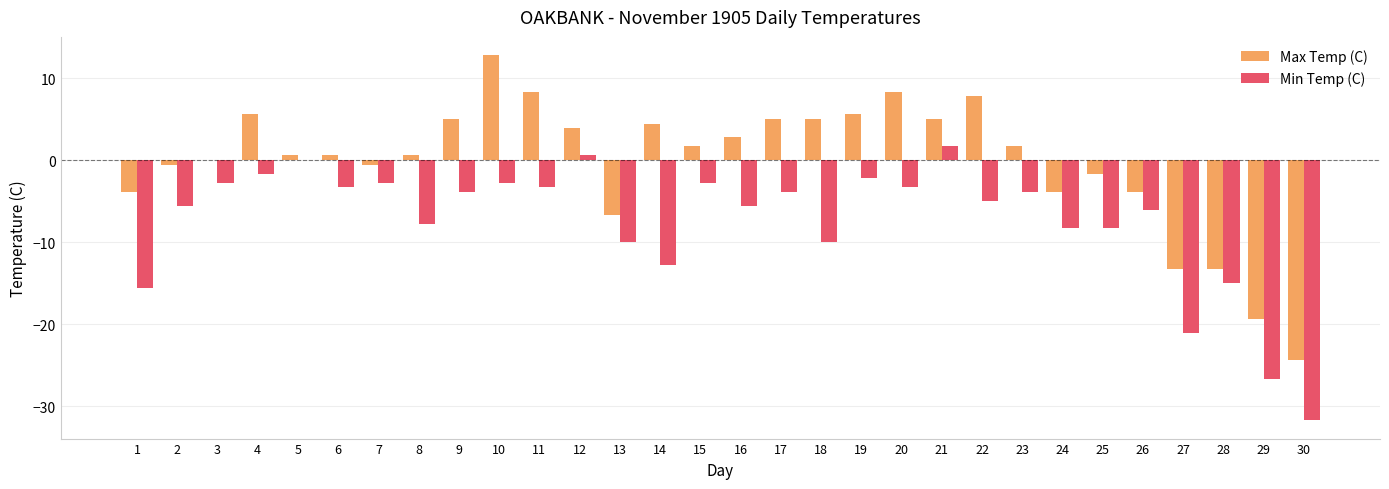

Is the value of Max Temp (C) at 8 greater than the value of Min Temp (C) at 8?

Yes